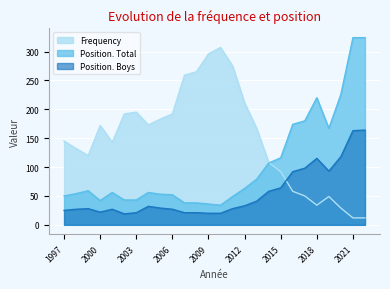

What is the approximate value of Position. Total at 2005, to the nearest 10?

50